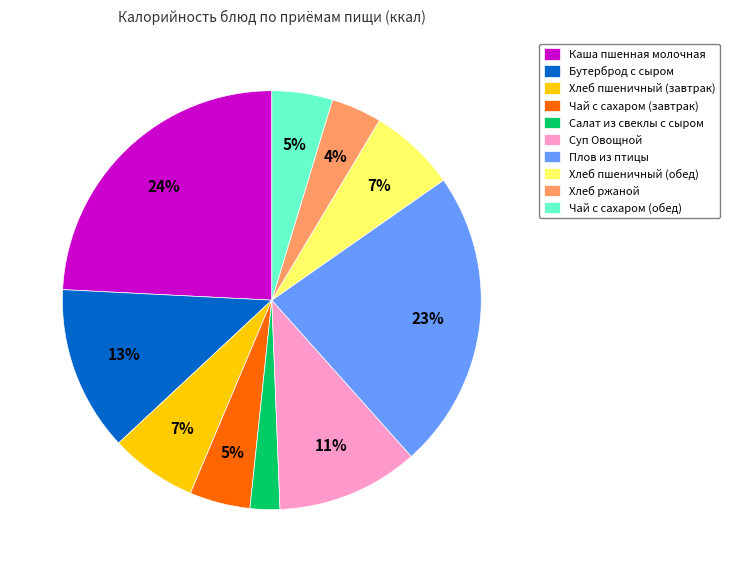

What percentage is the Салат из свеклы с сыром slice, to the nearest percent?

2%